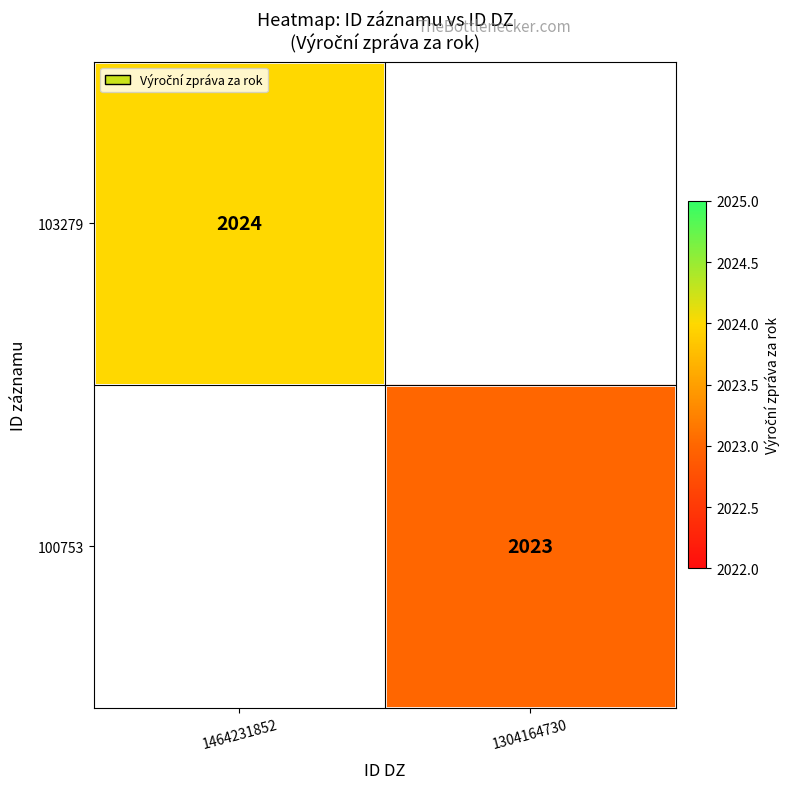

What is the minimum value shown in the chart?

2023.0